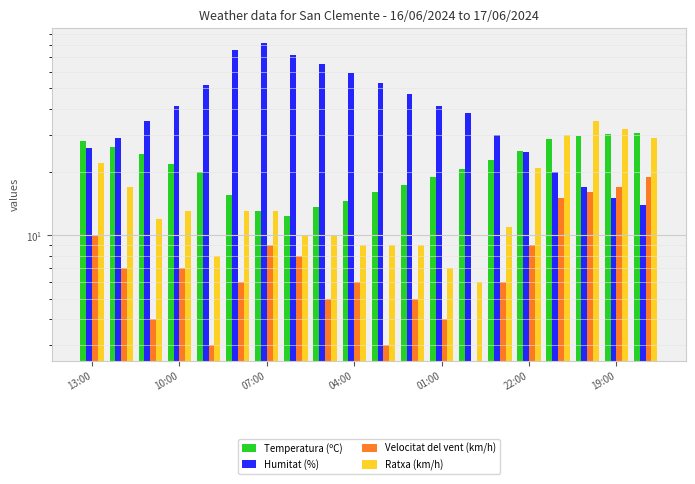

Count the number of data series in this chart.

4